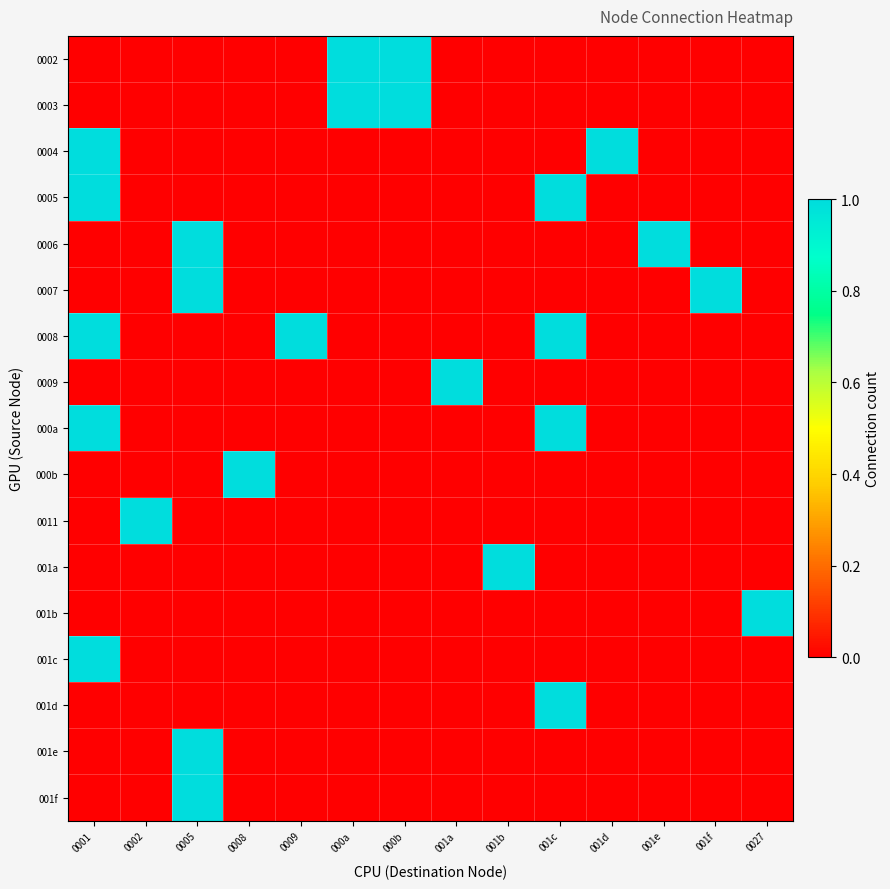

At which category is the sum across all series the highest?

0001